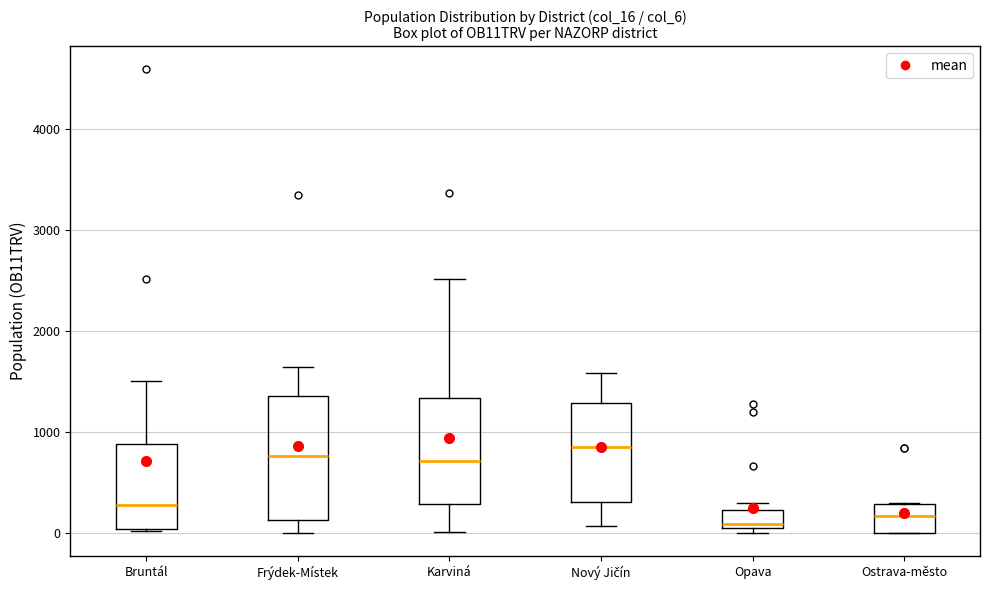

Reading left to right, transcribe this box plot: for each box, give where its median line is, the range the box spans, and where its two whiskers end, as read against the y-axis. The values are not printed on the chart, so give them approximately, as read against the axis.

Bruntál: median 300, box 0 to 900, whiskers 0 to 1500
Frýdek-Místek: median 800, box 100 to 1400, whiskers 0 to 1600
Karviná: median 700, box 300 to 1300, whiskers 0 to 2500
Nový Jičín: median 900, box 300 to 1300, whiskers 100 to 1600
Opava: median 100 (just above the box's lower edge), box 100 to 200, whiskers 0 to 300
Ostrava-město: median 200, box 0 to 300, whiskers 0 to 300